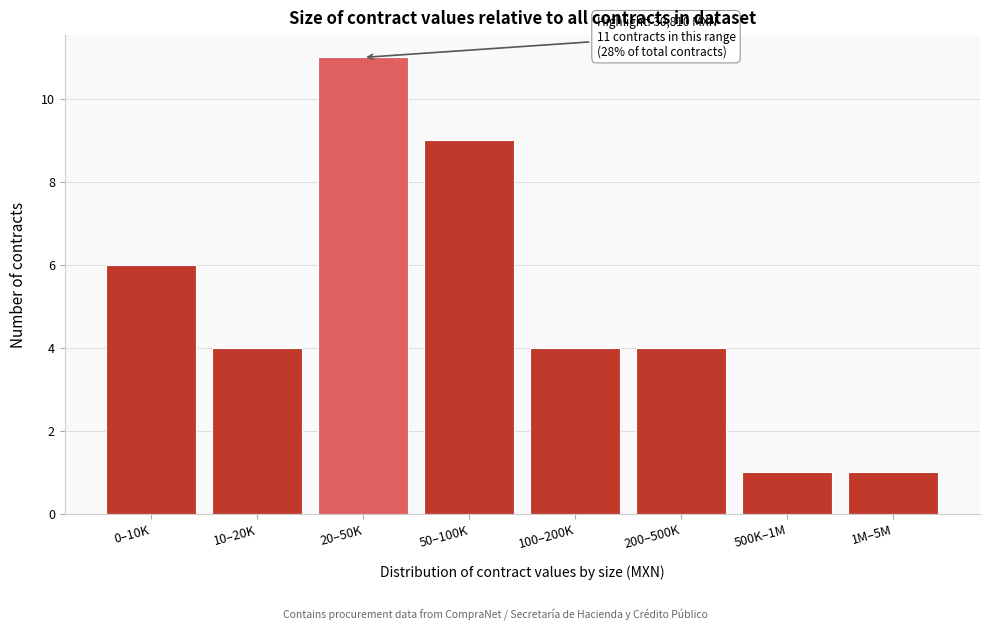

Reading left to right, transcribe all the data shown in this chart.

6	4	11	9	4	4	1	1